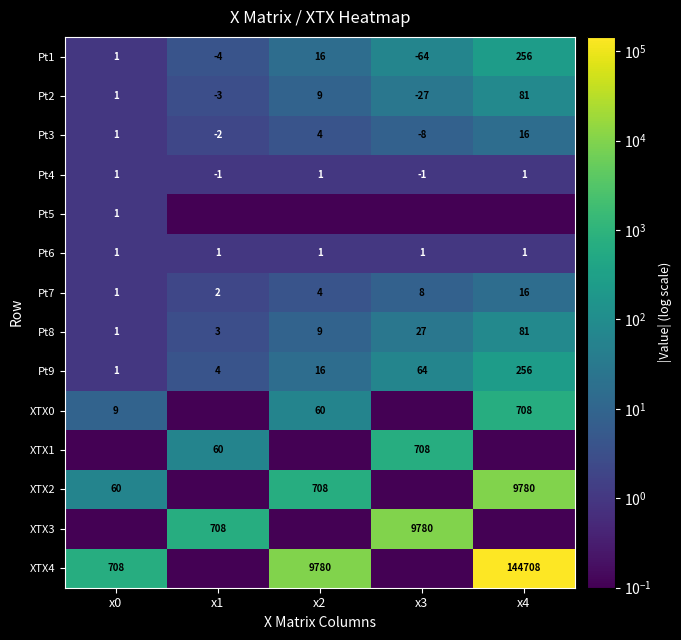

Which category has the lowest value in the Pt2 series?

x0